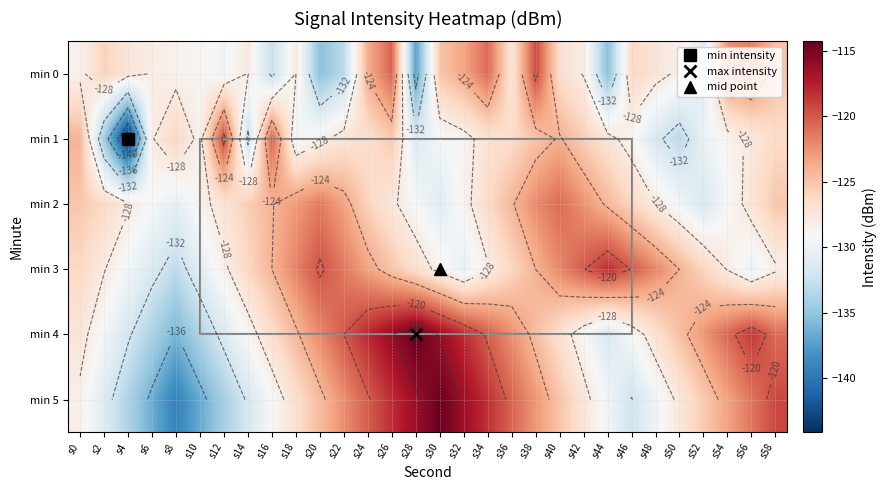

At which category is the sum across all series the highest?

s26